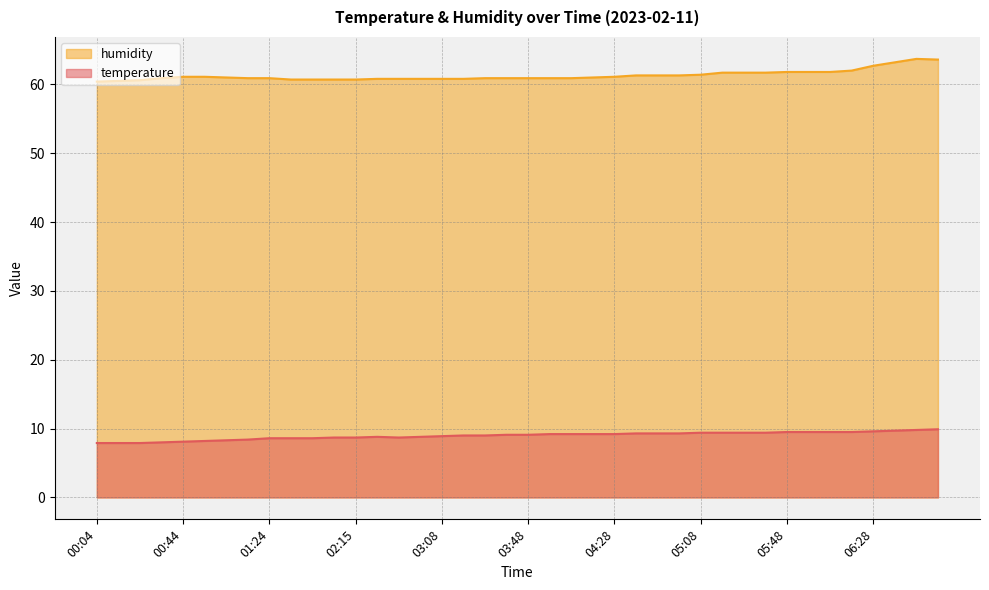

True or false: humidity has more than 1 points higher than both neighbors.

False